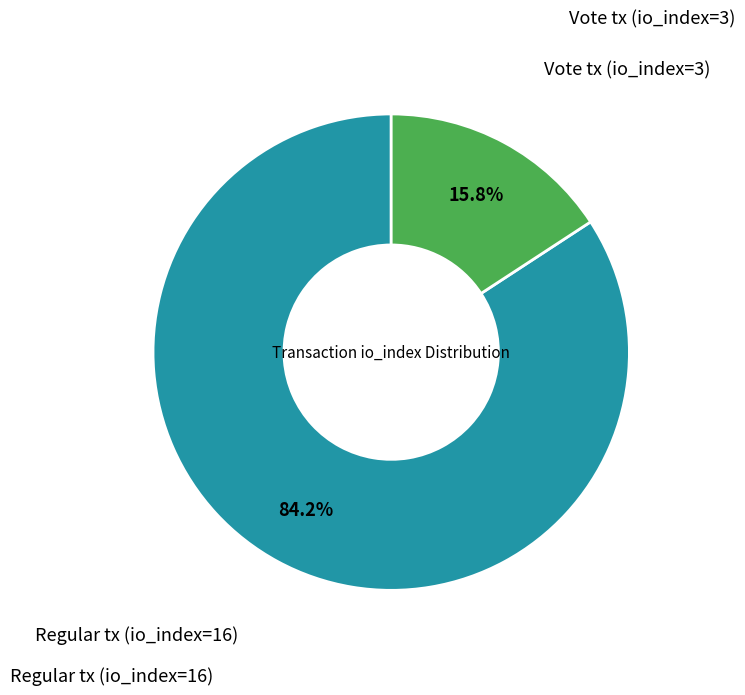

Is there any slice that represents more than half of the pie?

Yes